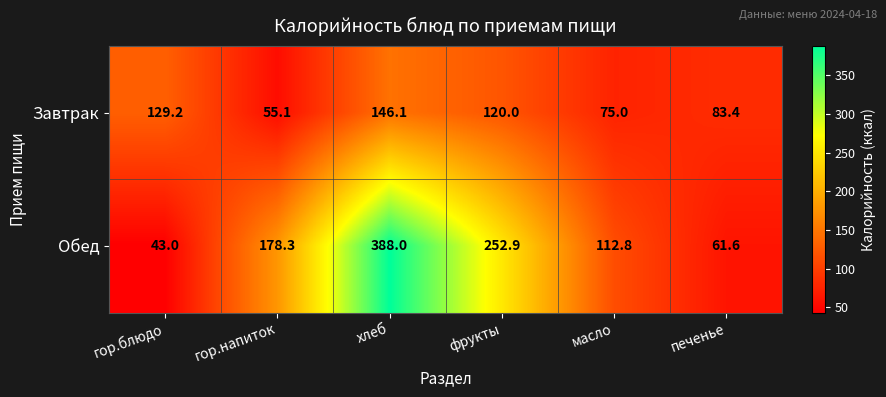

Rank the series by their maximum value, from highest to lowest.

Обед, Завтрак